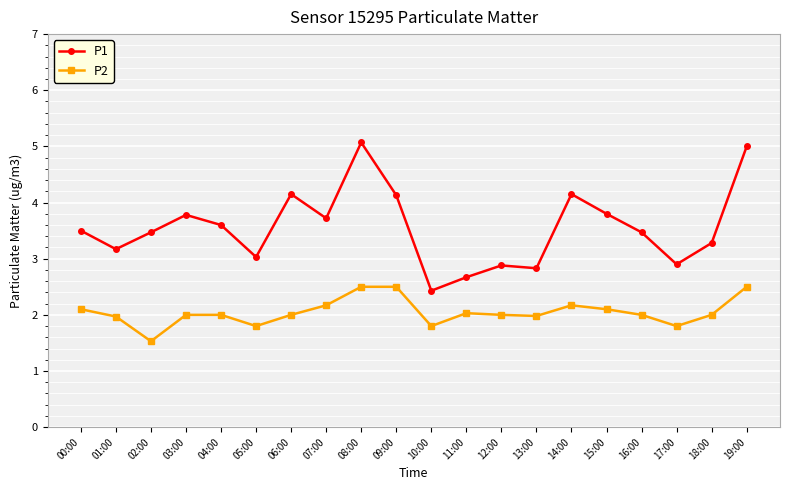

Is this an area chart (filled region under the line)?

No